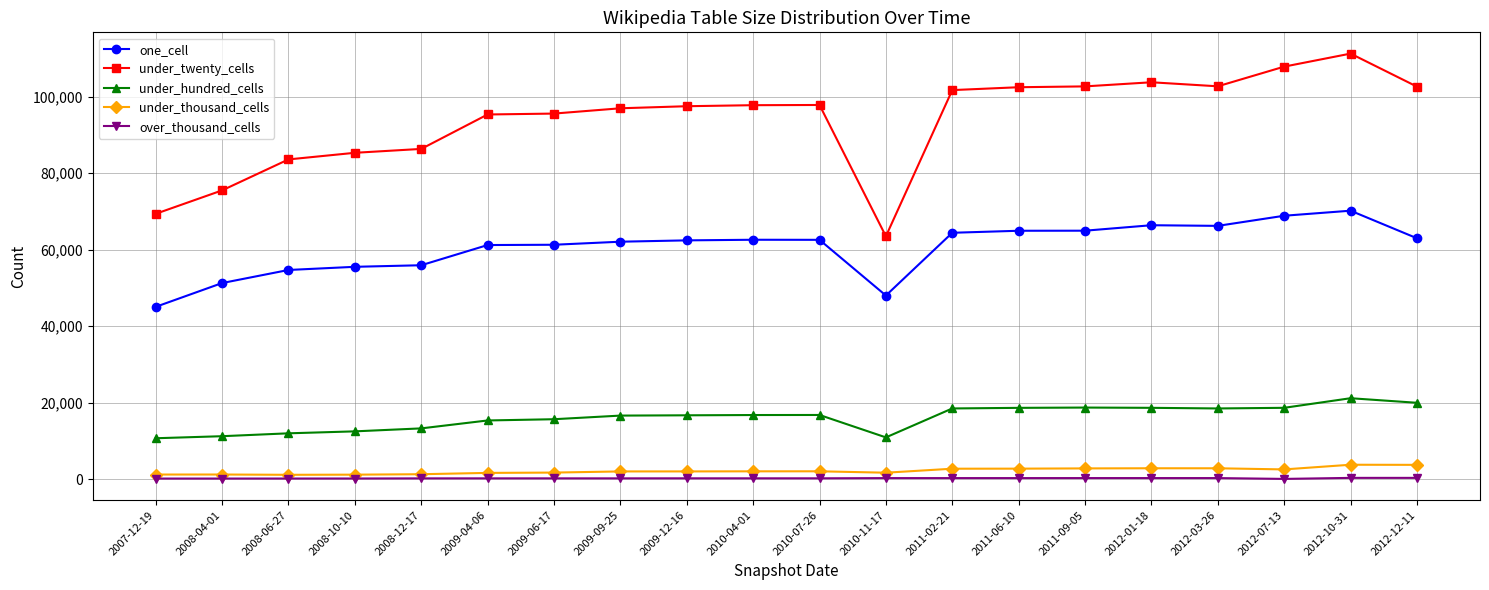

What are all the series names shown in the legend?

one_cell, under_twenty_cells, under_hundred_cells, under_thousand_cells, over_thousand_cells